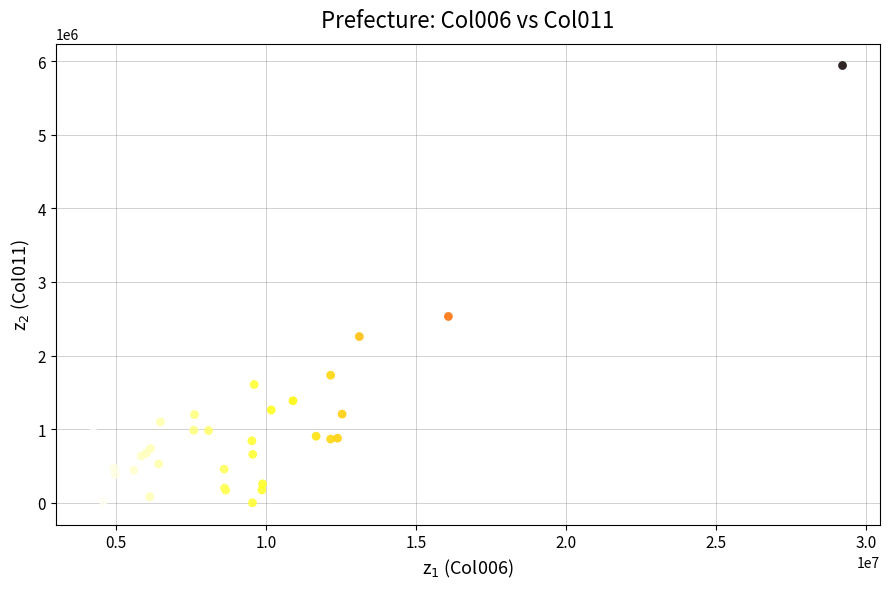

What Y value in the scatter plot is closest to 2969976?

2531450